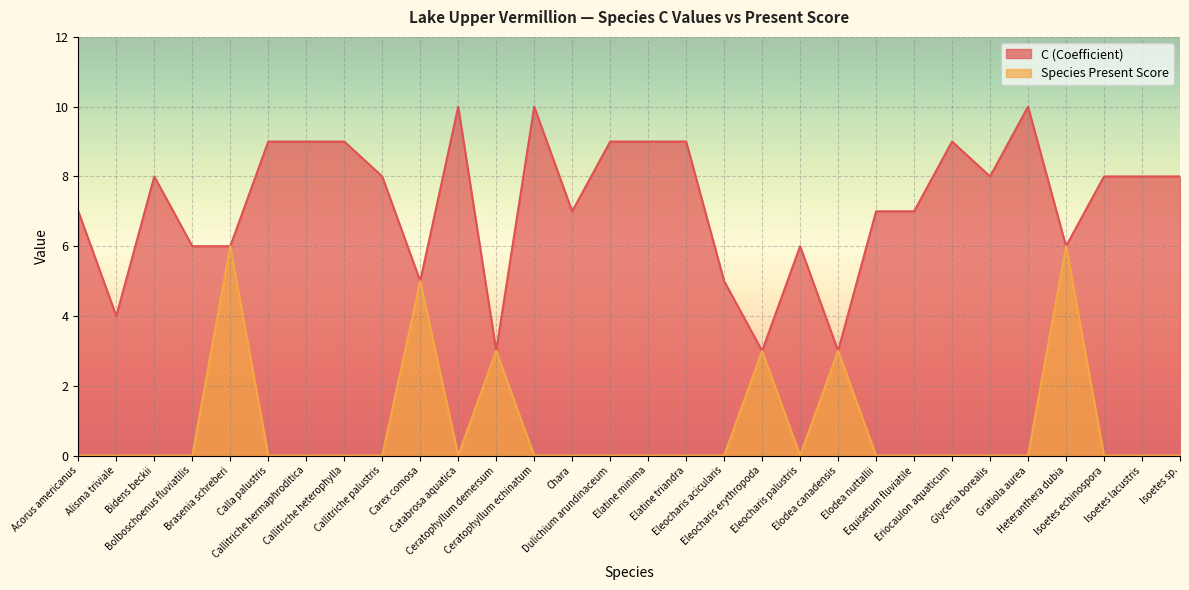

At which category does Species Present Score reach its first local valley?

Catabrosa aquatica